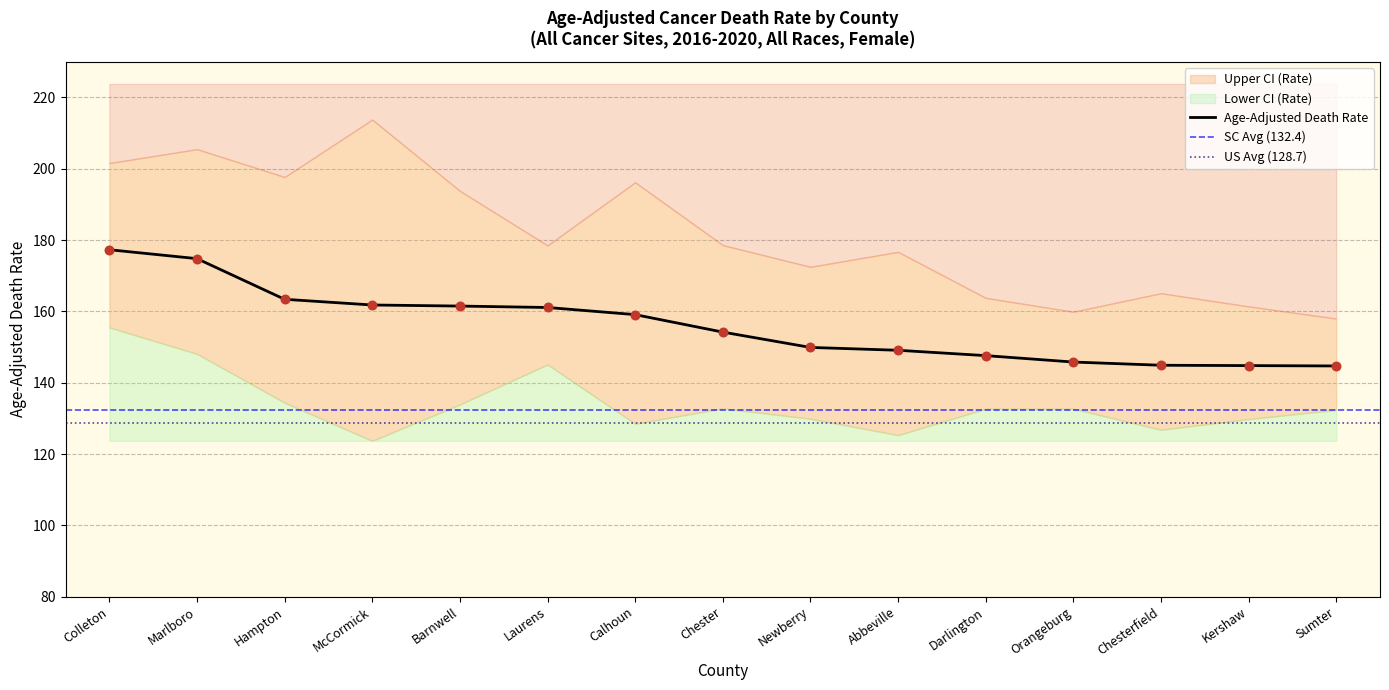

What is the total value across all series at Marlboro?

528.4